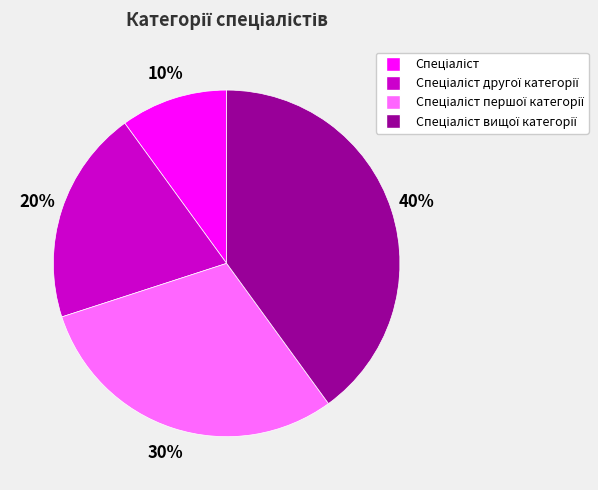

To the nearest percent, what is the average slice percentage?

25%